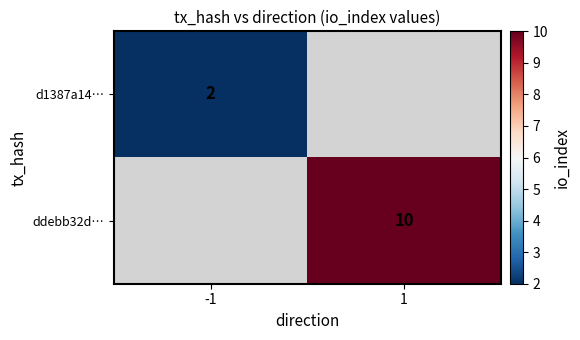

Which label corresponds to the largest value in the chart?

1